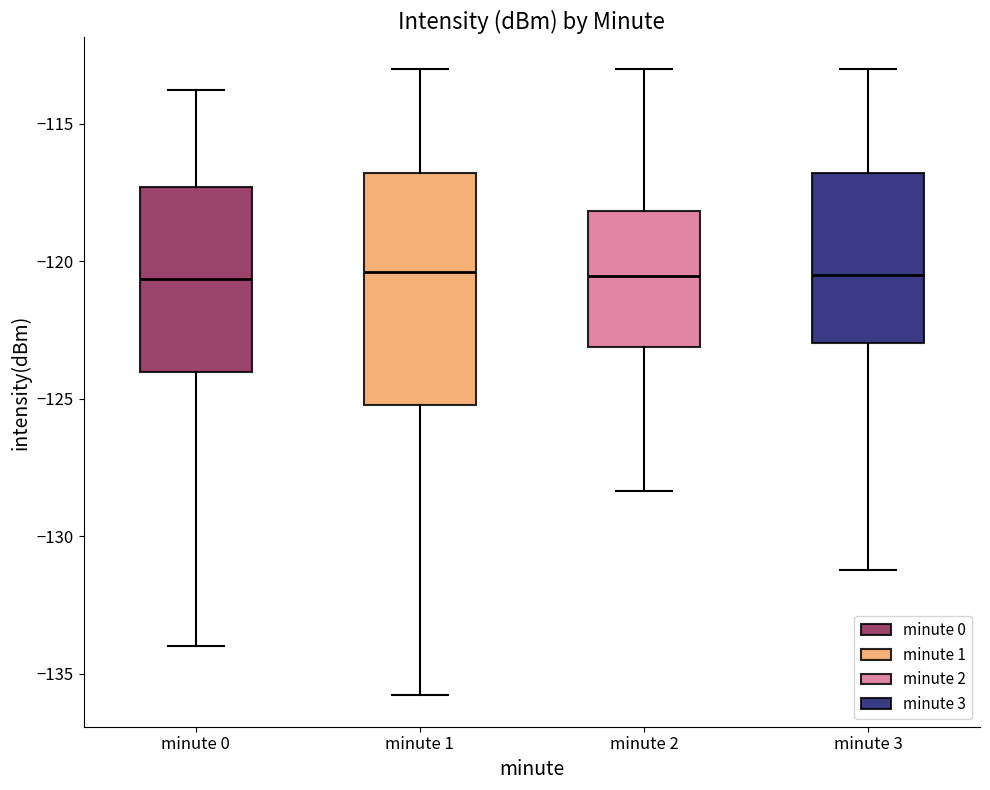

Reading left to right, read every box against the y-axis: the position of its median line, the range the box covers, and the ends of its whiskers. The values are not printed on the chart, so give them approximately, as read against the axis.

minute 0: median -120.5, box -124.0 to -117.5, whiskers -134.0 to -114.0
minute 1: median -120.5, box -125.0 to -117.0, whiskers -136.0 to -113.0
minute 2: median -120.5, box -123.0 to -118.0, whiskers -128.5 to -113.0
minute 3: median -120.5, box -123.0 to -117.0, whiskers -131.0 to -113.0